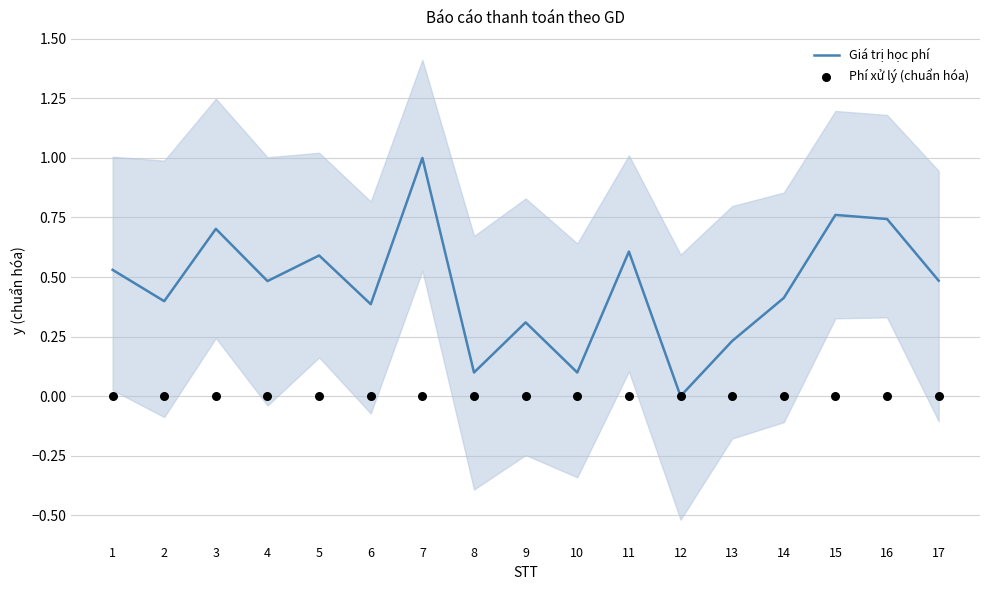

At which category is the sum across all series the highest?

7